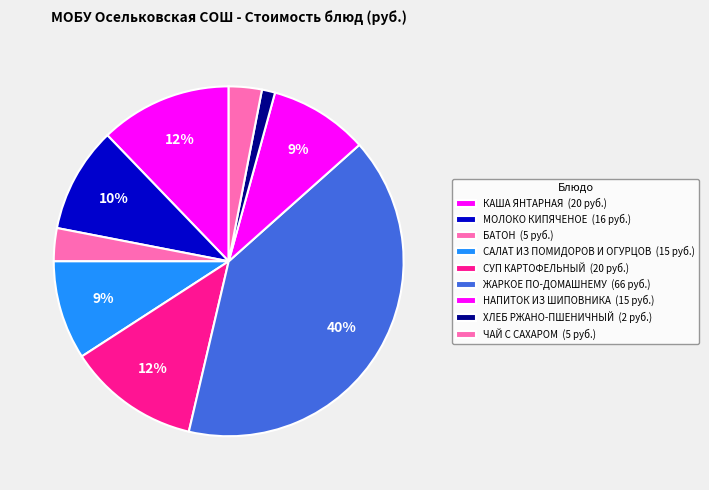

To the nearest percent, what is the average slice percentage?

11%